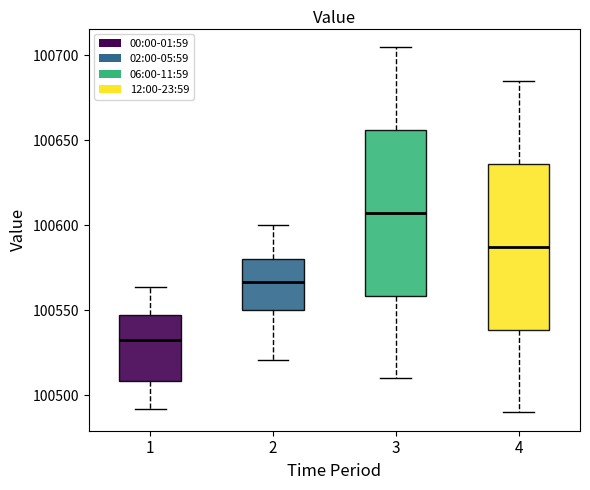

Reading left to right, transcribe this box plot: for each box, give where its median line is, the range the box spans, and where its two whiskers end, as read against the y-axis. The values are not printed on the chart, so give them approximately, as read against the axis.

1: median 100530, box 100510 to 100545, whiskers 100490 to 100565
2: median 100565, box 100550 to 100580, whiskers 100520 to 100600
3: median 100610, box 100560 to 100655, whiskers 100510 to 100705
4: median 100590, box 100540 to 100635, whiskers 100490 to 100685